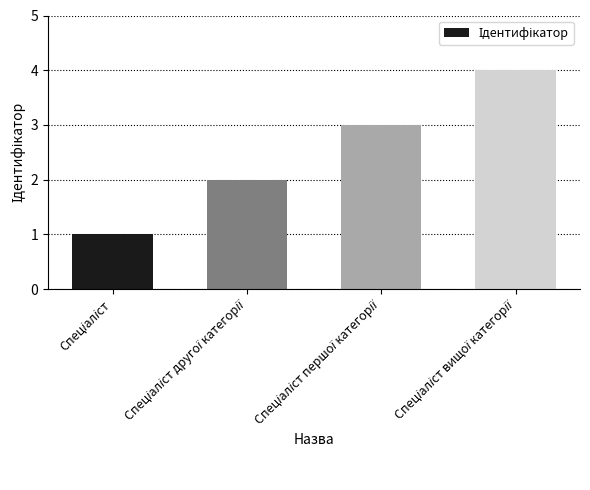

What is the difference between the second highest and second lowest values?

1